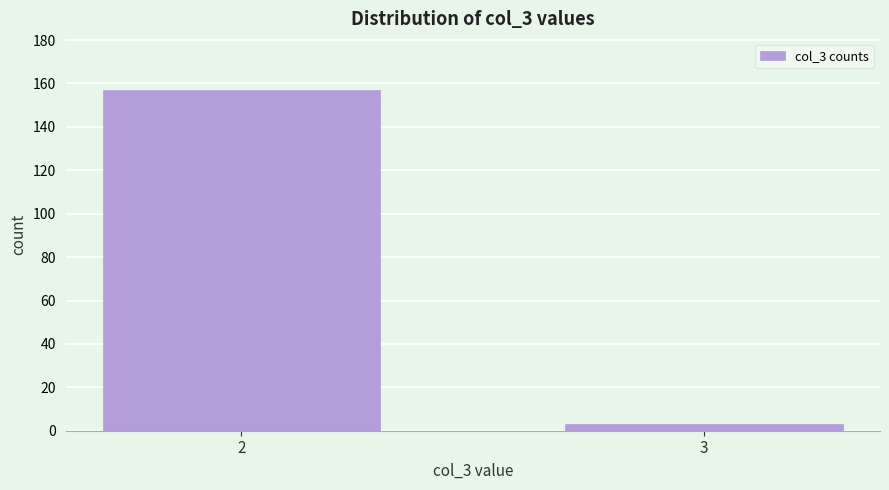

Reading right to left, transcribe all the data shown in this chart.

3	157